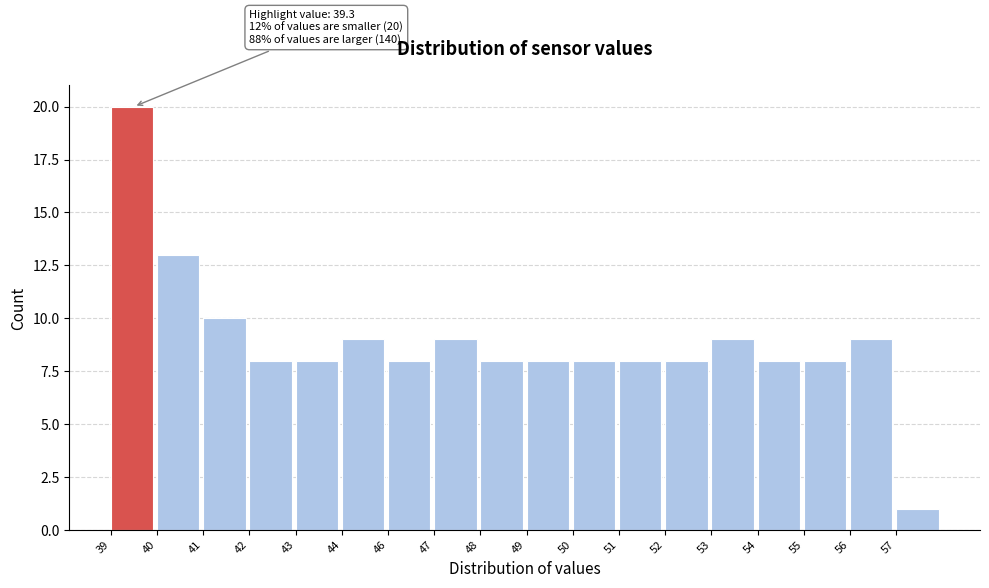

Reading left to right, what are all the values shown in this chart?

20	13	10	8	8	9	8	9	8	8	8	8	8	9	8	8	9	1